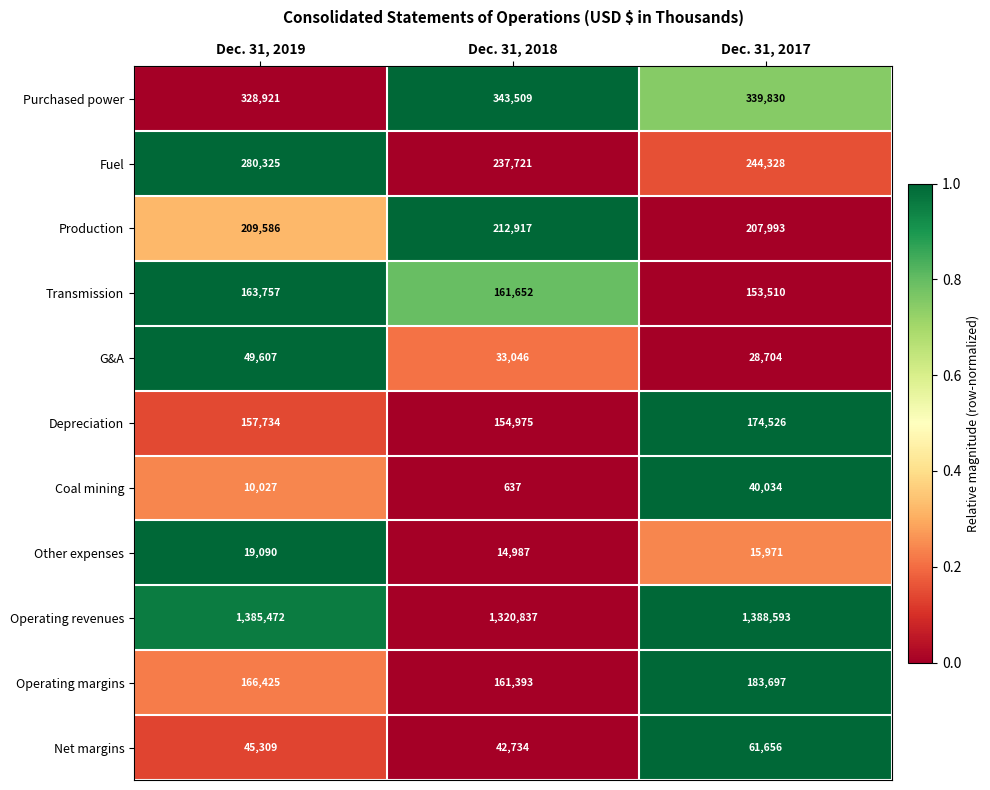

Is it true that Operating revenues equals 2208557 at Dec. 31, 2019?

False